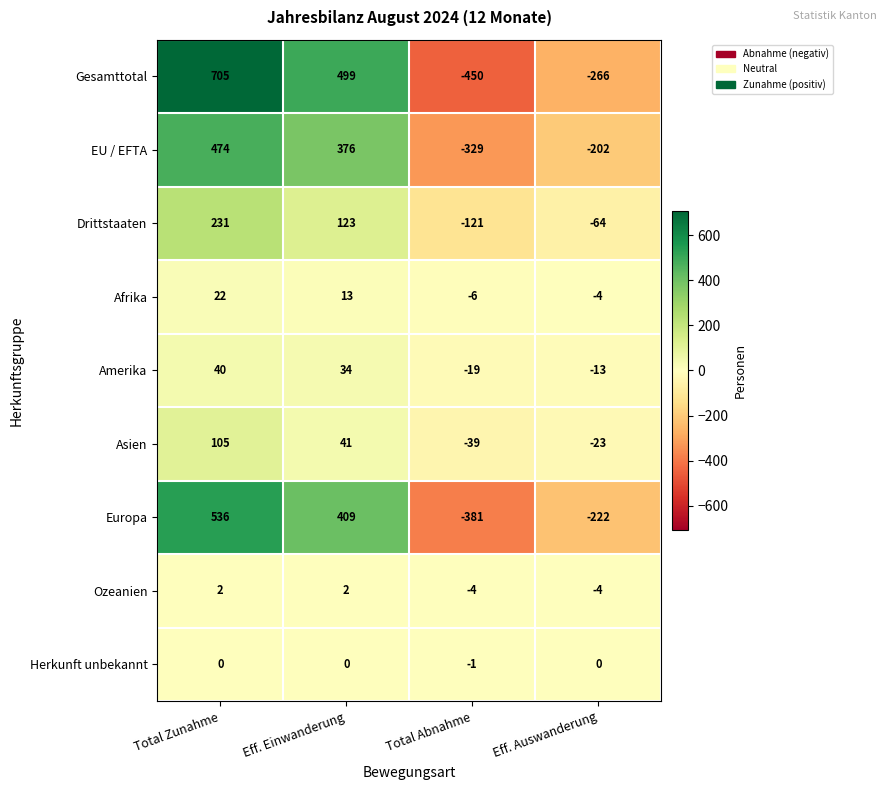

What is the difference between the second highest and second lowest values in the Afrika series?

17